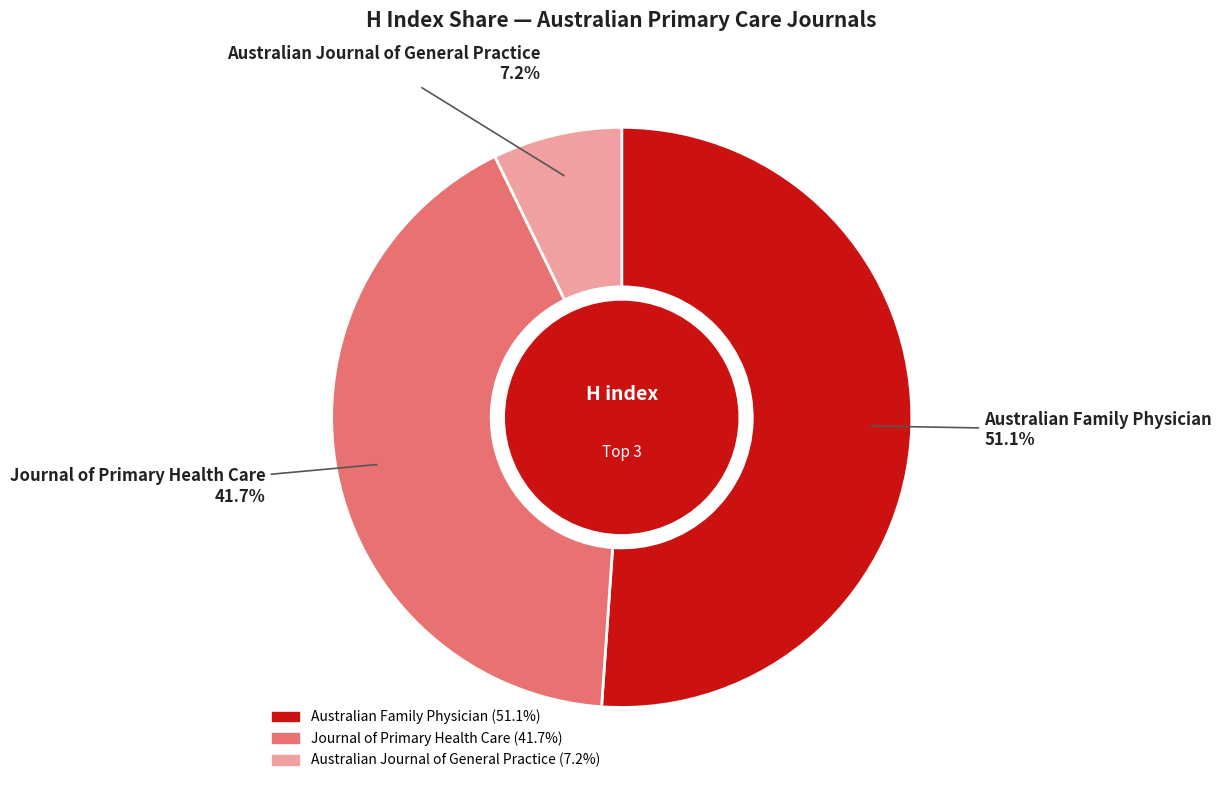

What is the majority slice?

Australian Family Physician